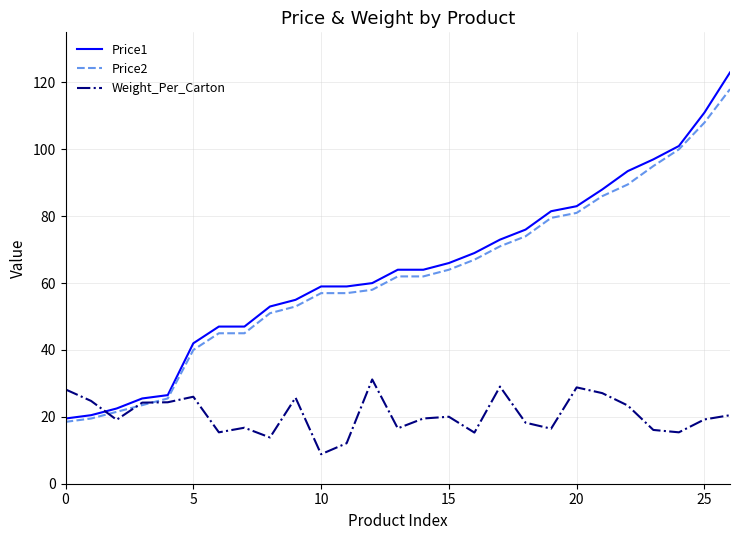

Which series has the widest spread of values?

Price1